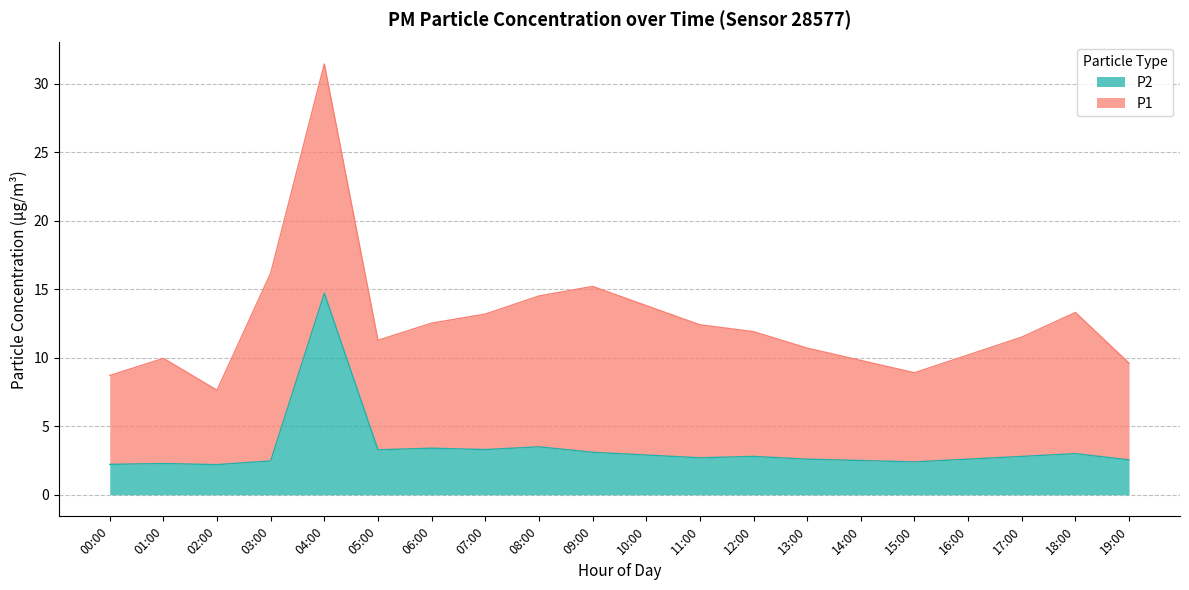

True or false: P2 and P1 intersect in this chart.

False